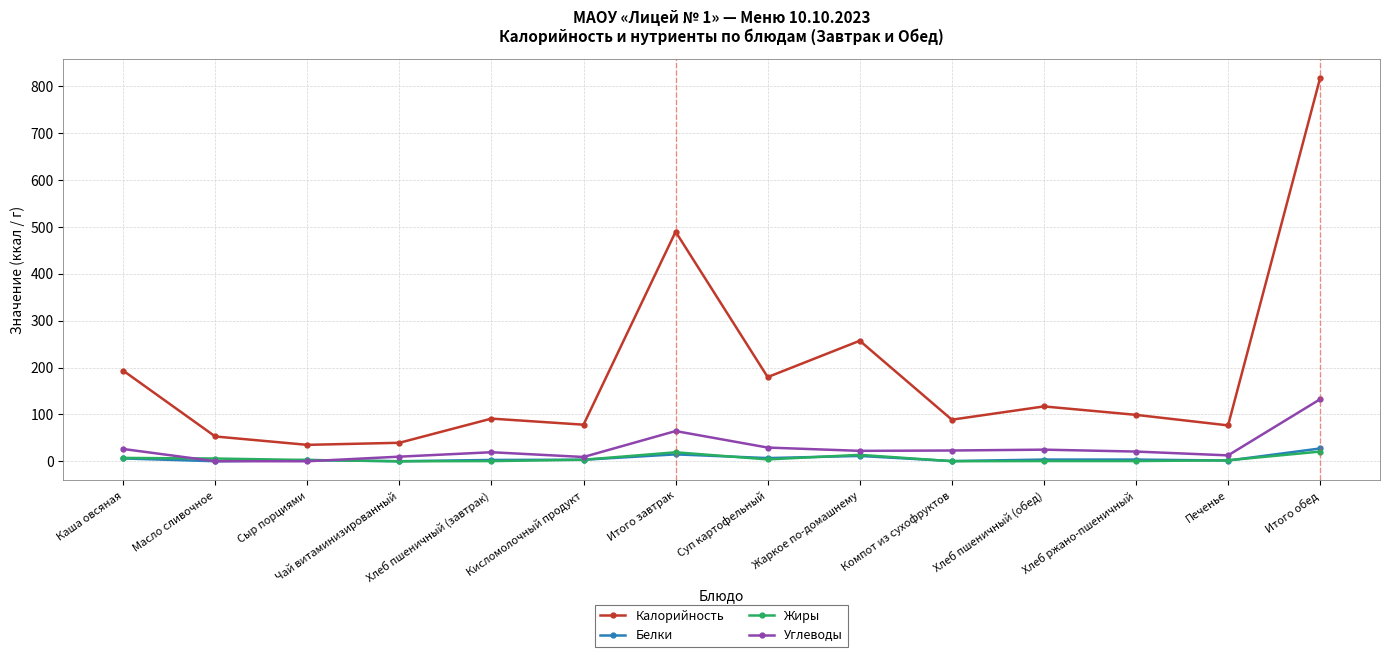

The value of Жиры at Хлеб пшеничный (завтрак) is 0.3. True or false?

True